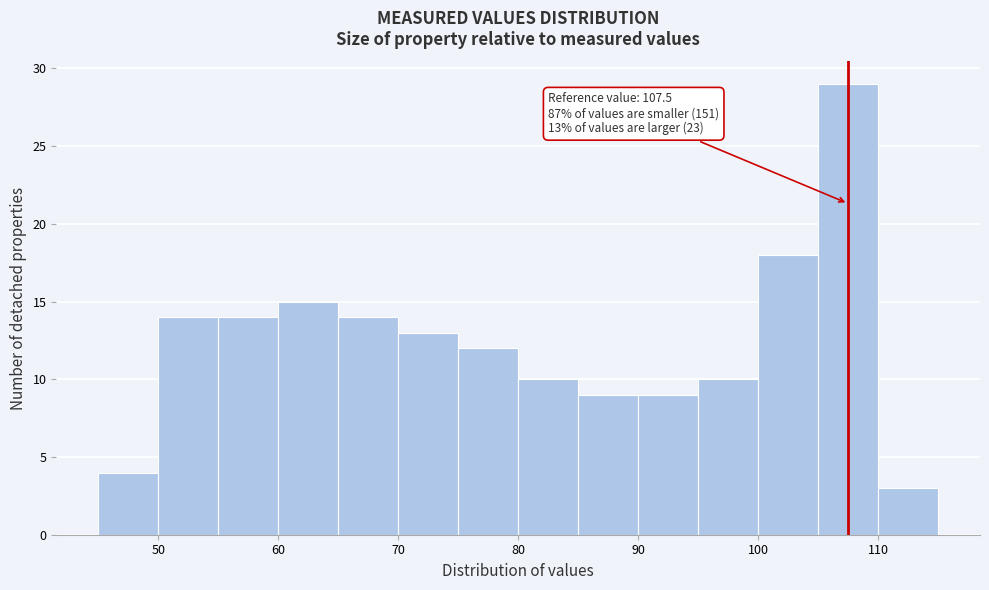

Over which range of the x-axis is the bar tallest?

105 to 110